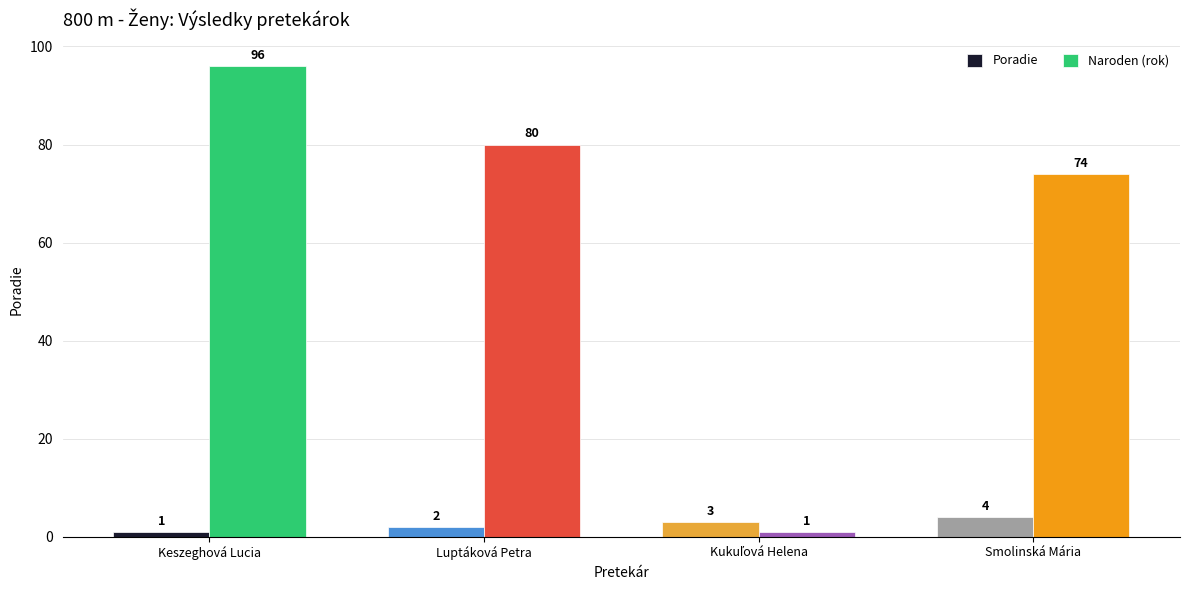

Reading left to right, extract all data points from this chart.

Poradie: 1	2	3	4
Naroden (rok): 96	80	1	74